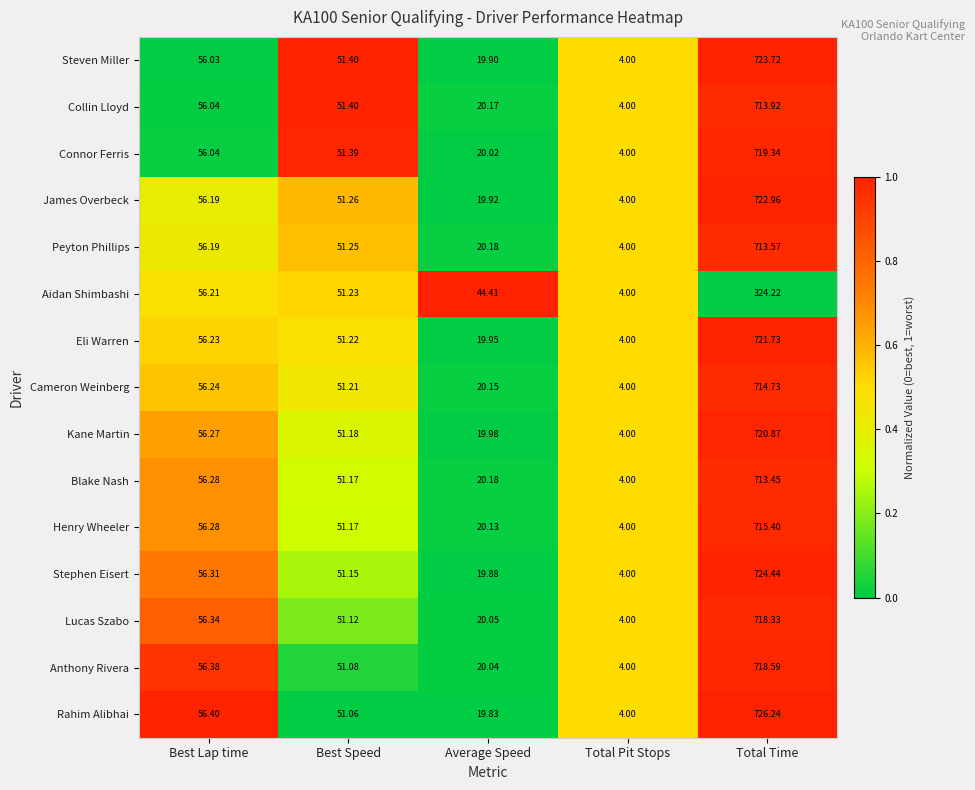

How many categories are shown in the chart?

5